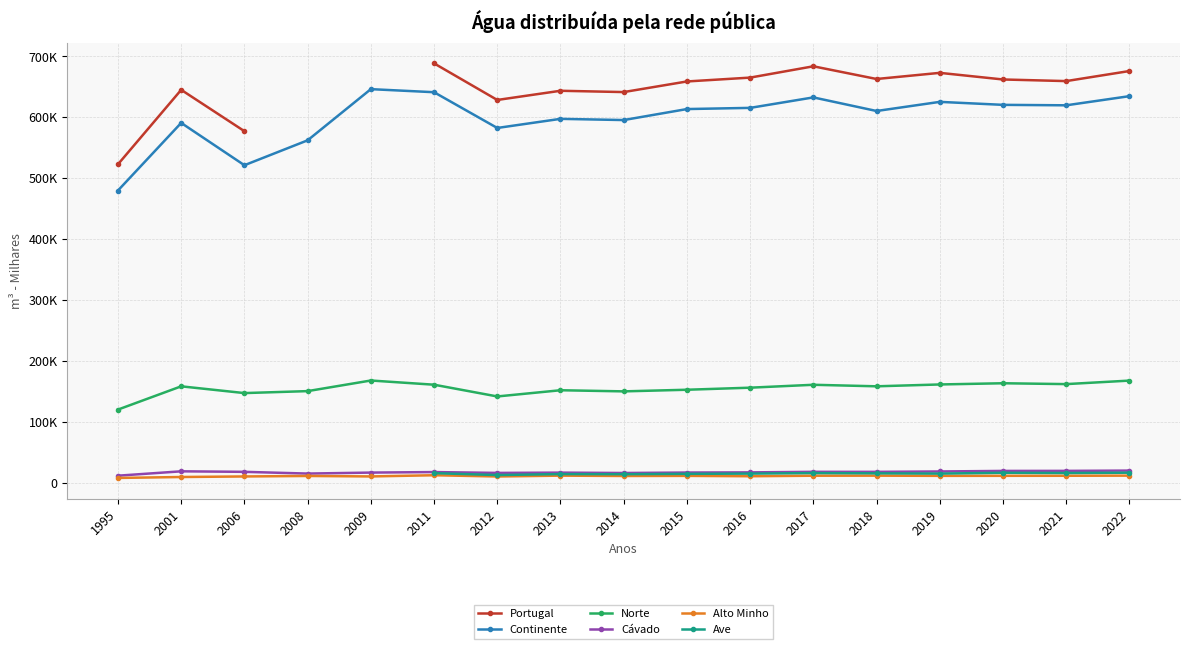

How many interior local peaks does the Alto Minho series have?

5